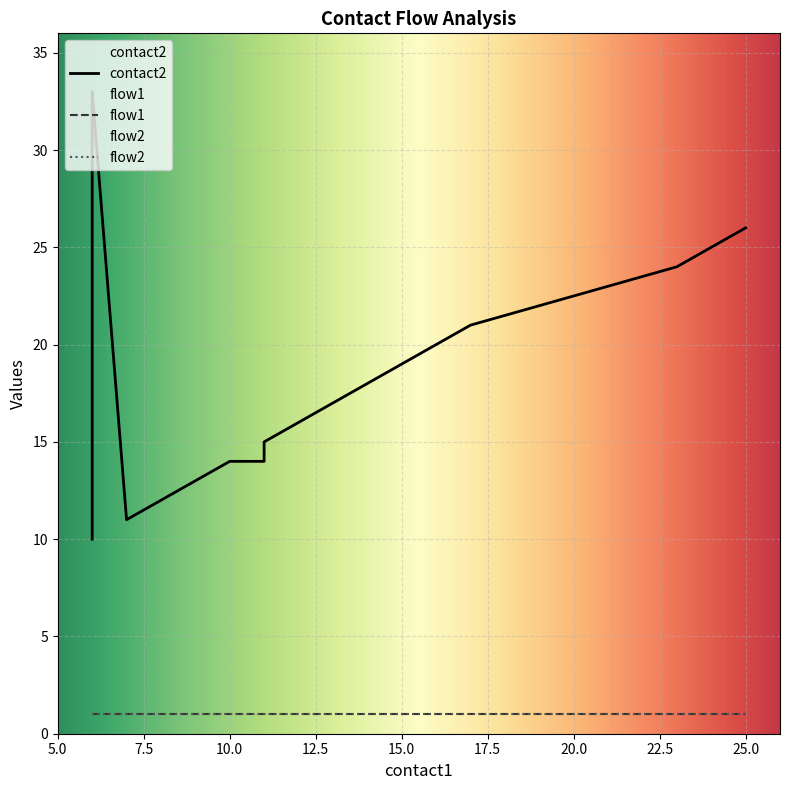

Reading left to right, list all the values displayed in this chart.

contact2: 6=10	6=32	6=33	7=11	8=12	10=14	11=14	11=15	12=16	13=17	14=18	16=20	17=21	23=24	25=26
flow1: 6=1	6=1	6=1	7=1	8=1	10=1	11=1	11=1	12=1	13=1	14=1	16=1	17=1	23=1	25=1
flow2: 6=1	6=1	6=1	7=1	8=1	10=1	11=1	11=1	12=1	13=1	14=1	16=1	17=1	23=1	25=1